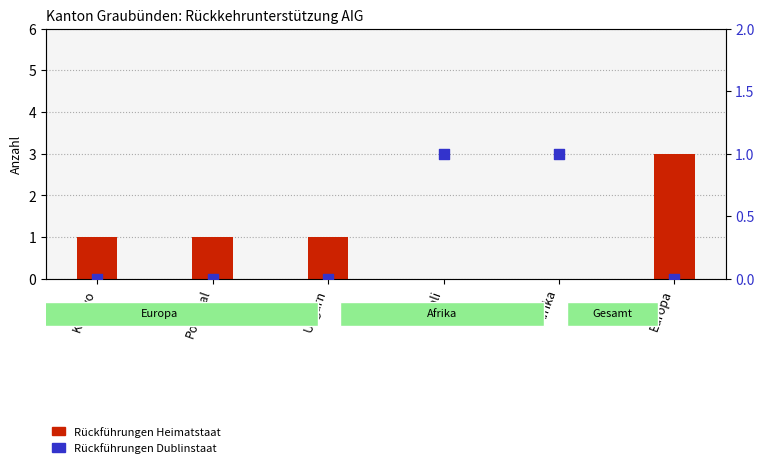

Is the value of Rückführungen Dublinstaat at Ungarn greater than the value of Rückführungen Heimatstaat at Europa?

No